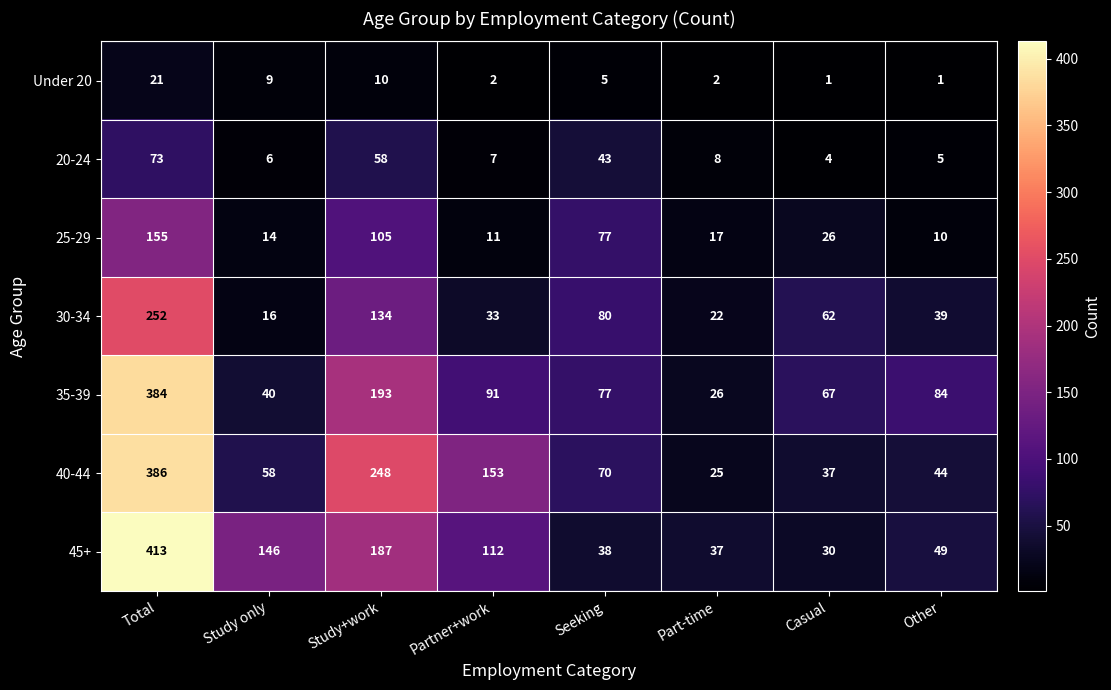

True or false: 30-34 has a value of 98 at Casual.

False